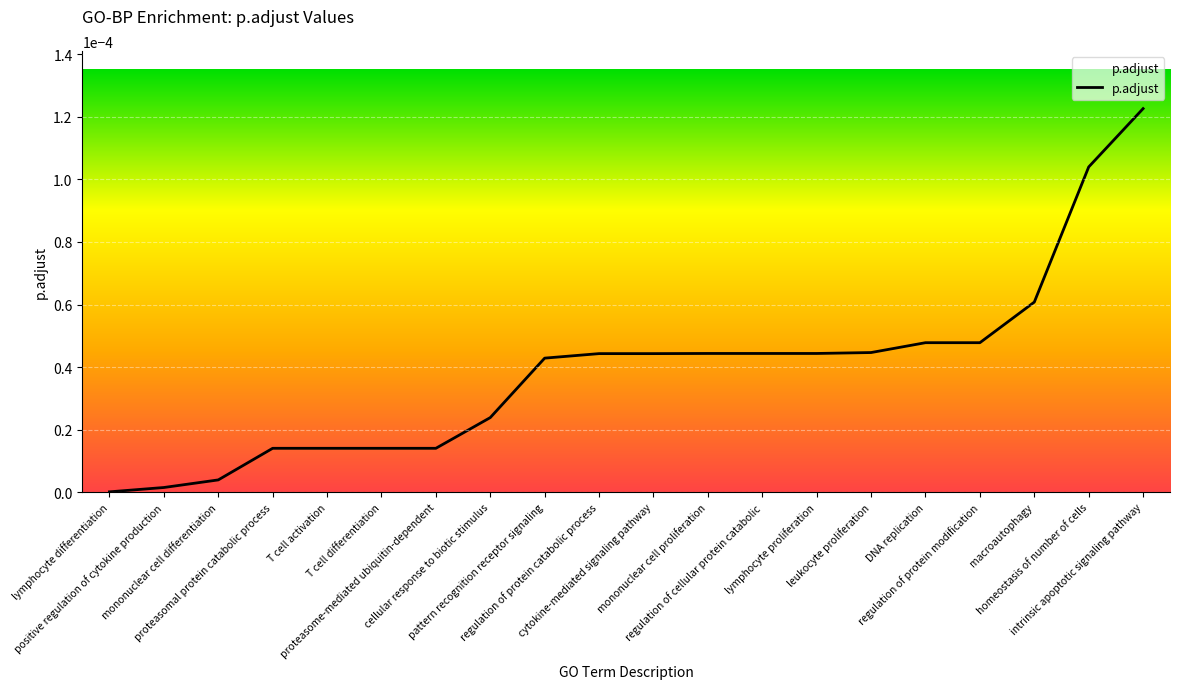

List the labels in order of value, largest first.

intrinsic apoptotic signaling pathway, homeostasis of number of cells, macroautophagy, DNA replication, regulation of protein modification, leukocyte proliferation, mononuclear cell proliferation, regulation of cellular protein catabolic, lymphocyte proliferation, regulation of protein catabolic process, cytokine-mediated signaling pathway, pattern recognition receptor signaling, cellular response to biotic stimulus, proteasomal protein catabolic process, T cell activation, T cell differentiation, proteasome-mediated ubiquitin-dependent, mononuclear cell differentiation, positive regulation of cytokine production, lymphocyte differentiation